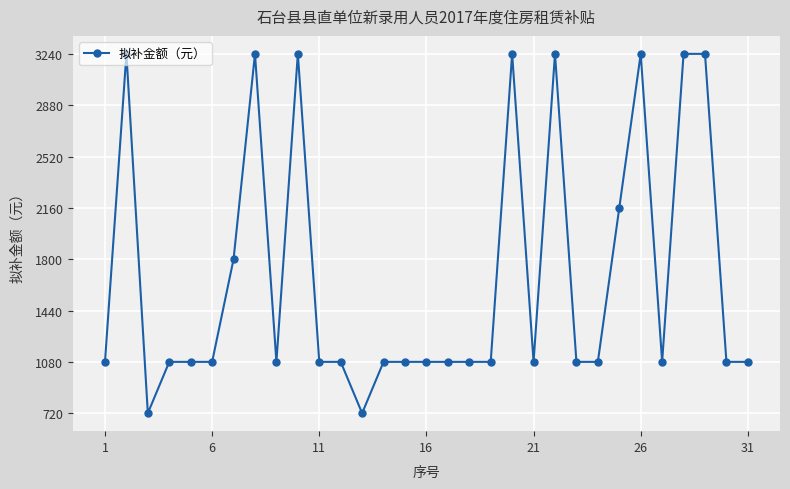

True or false: there are more than 2 points higher than both neighbors.

True